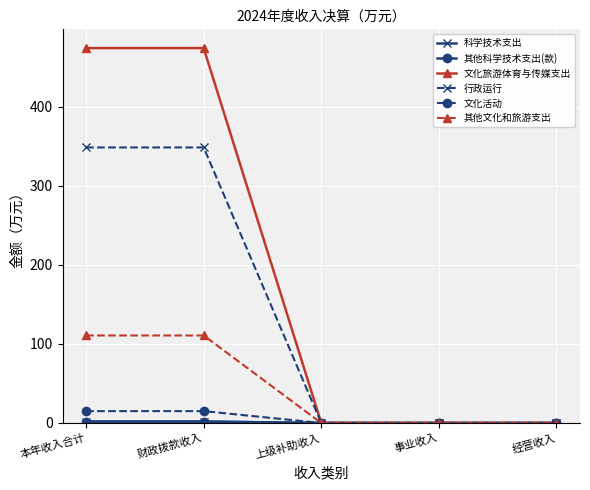

What is the label of the 4th point from the left?

事业收入